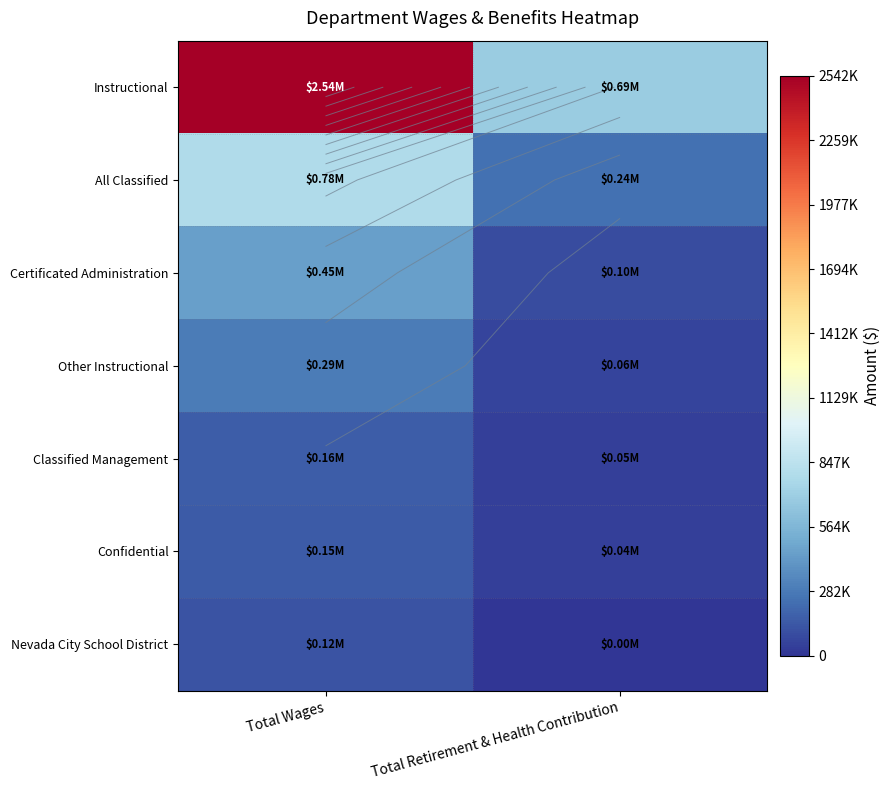

What is the greatest value displayed?

2542071